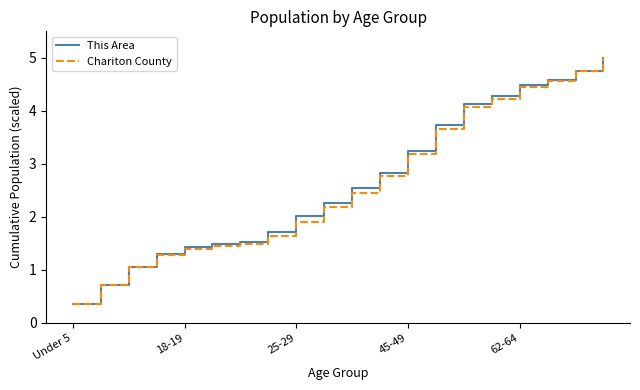

What is the maximum value shown in the chart?

5.0